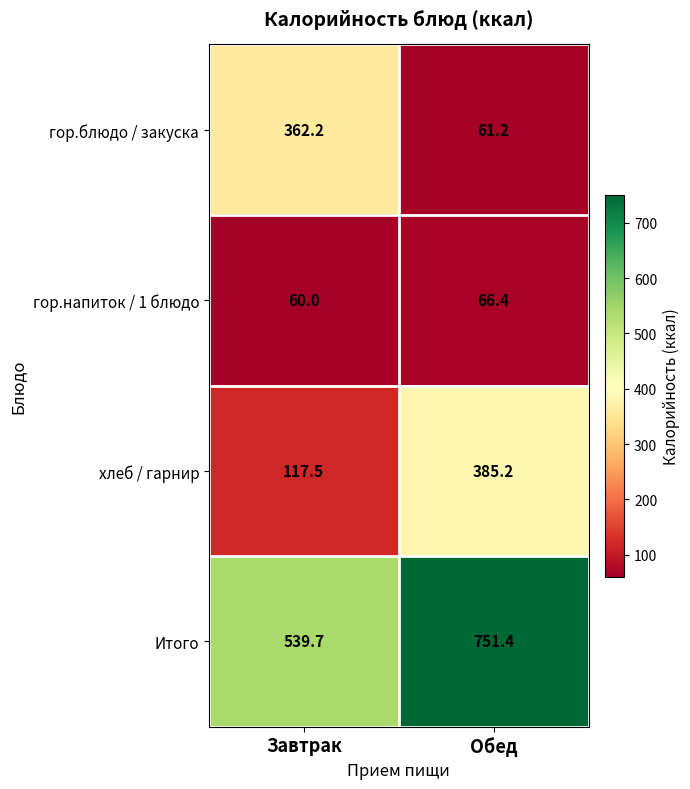

Which series has the widest spread of values?

гор.блюдо / закуска